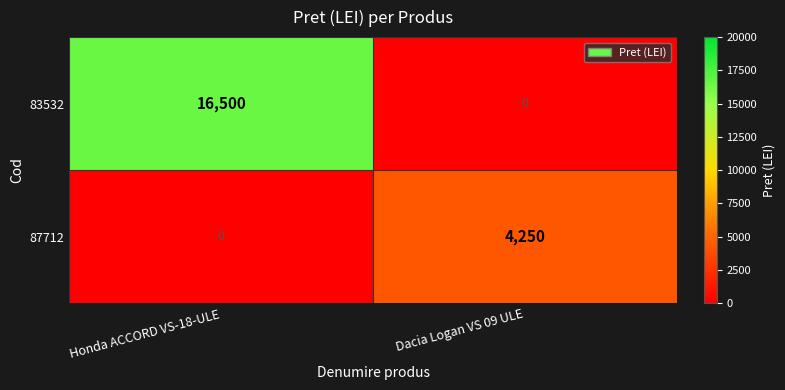

Which series has the largest total across all categories?

83532